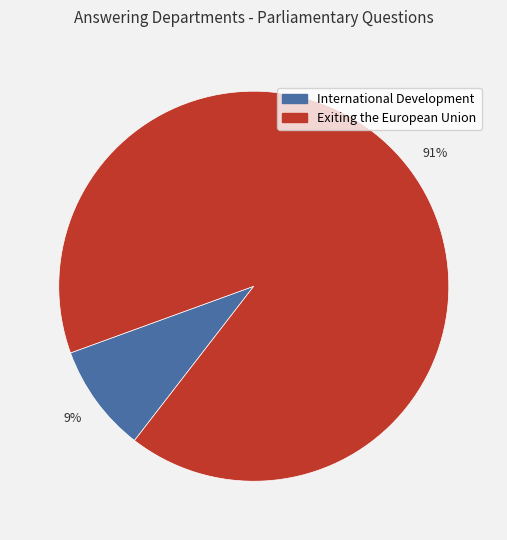

Which category has the biggest portion of the pie?

Exiting the European Union